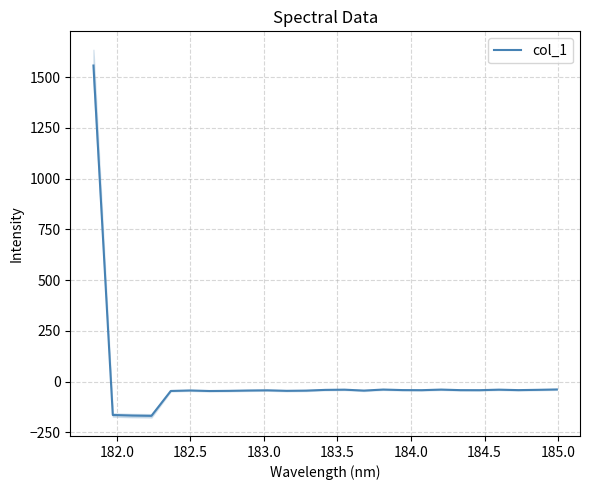

What is the highest value of the col_1 series?

1557.6